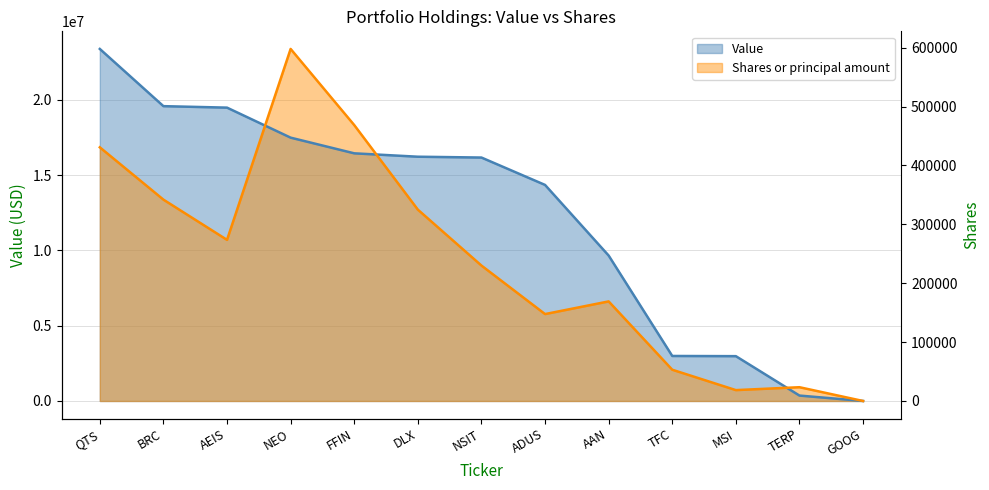

How many values in the Value series are below 16168000?

6